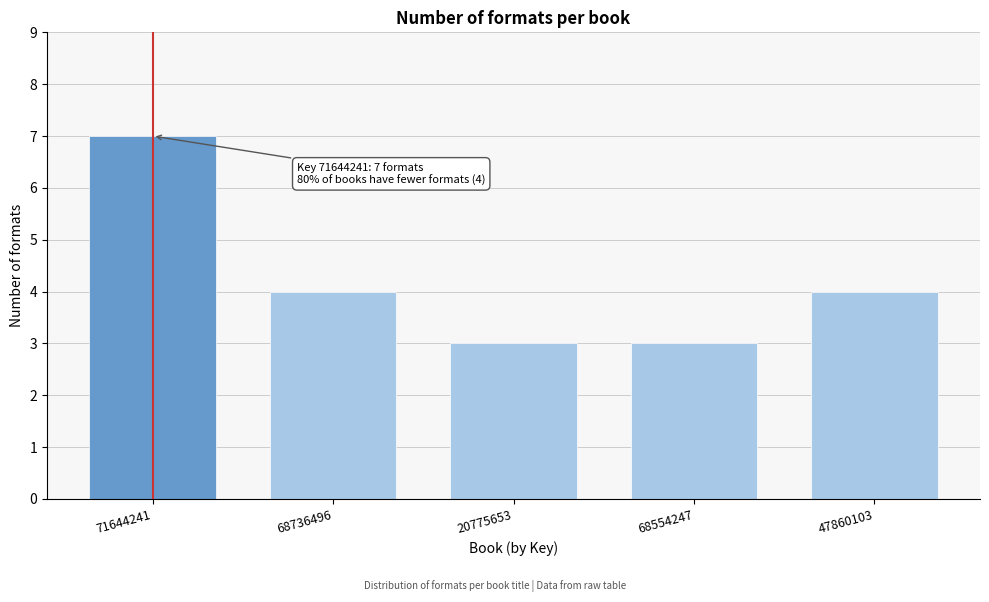

Reading left to right, what are all the values shown in this chart?

7	4	3	3	4